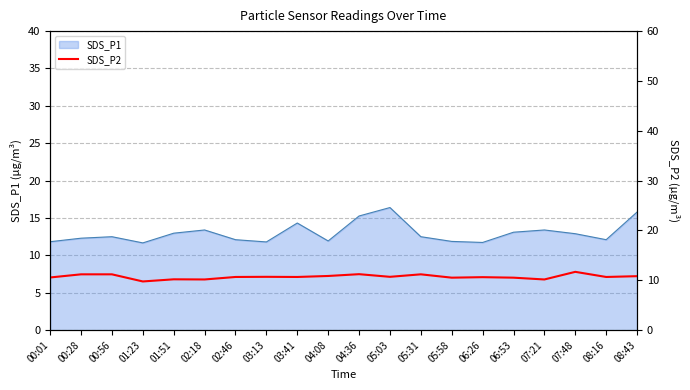

The value of SDS_P1 at 05:31 is 12.5. True or false?

True